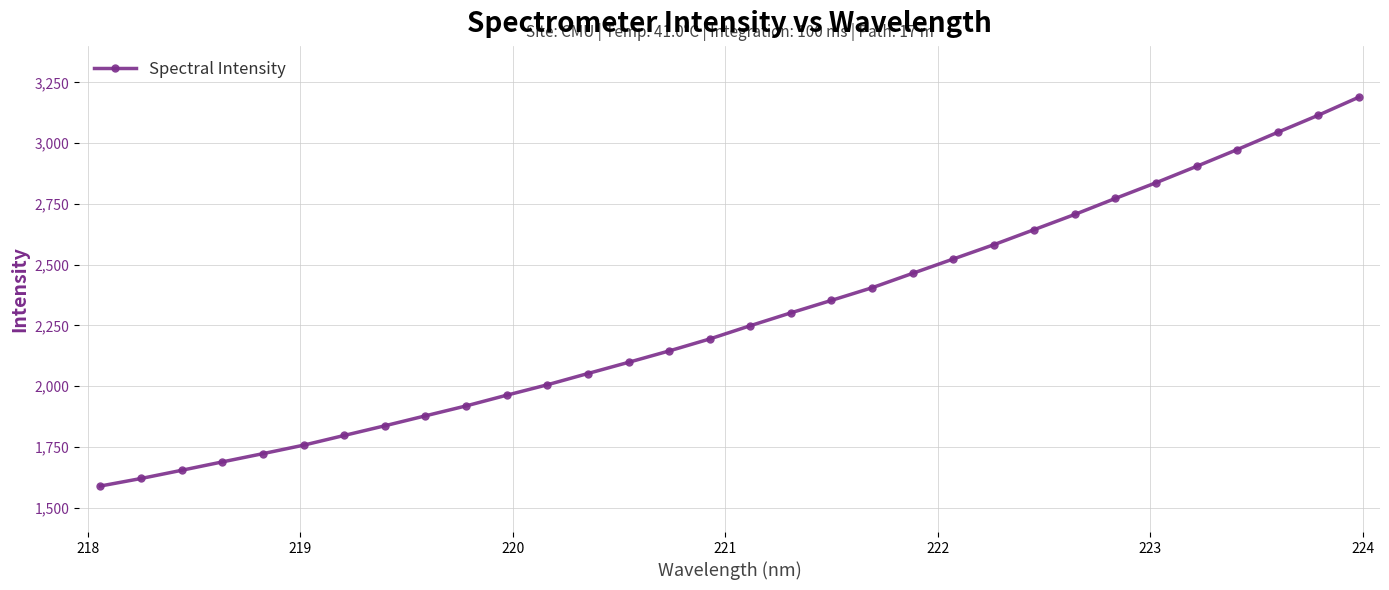

What is the difference between the maximum and second lowest values?

1568.6